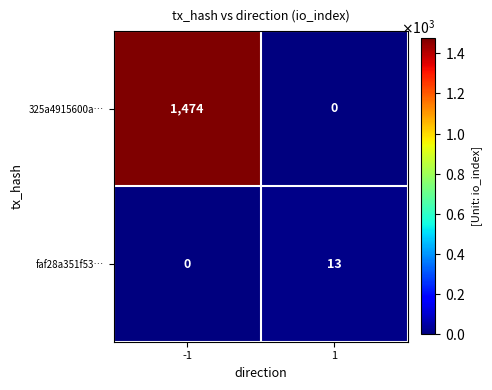

True or false: 325a4915600a… has a value of 799 at -1.

False